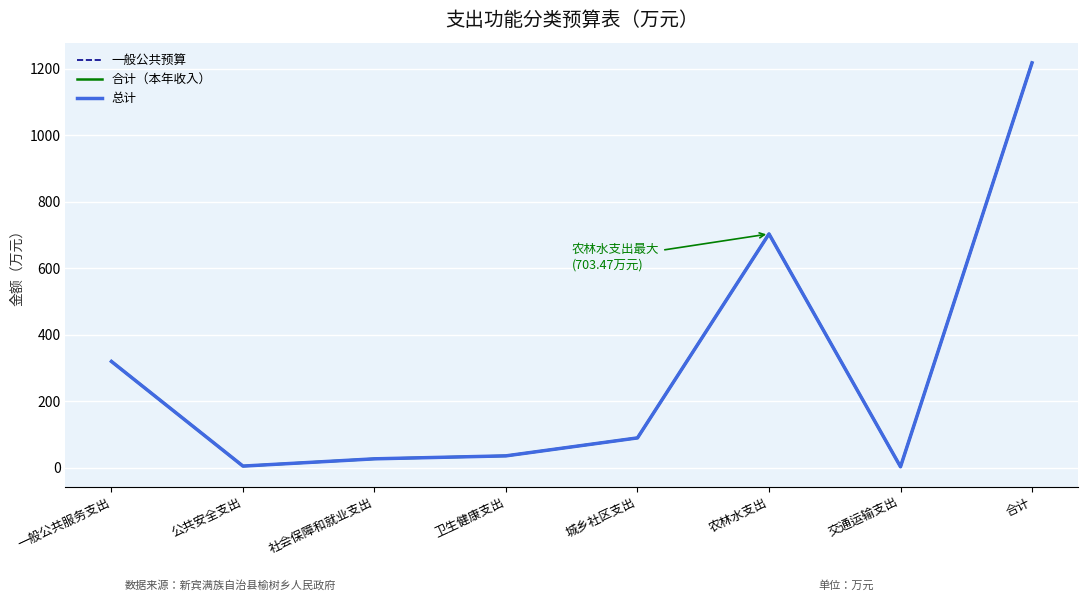

Which series has the largest total across all categories?

一般公共预算